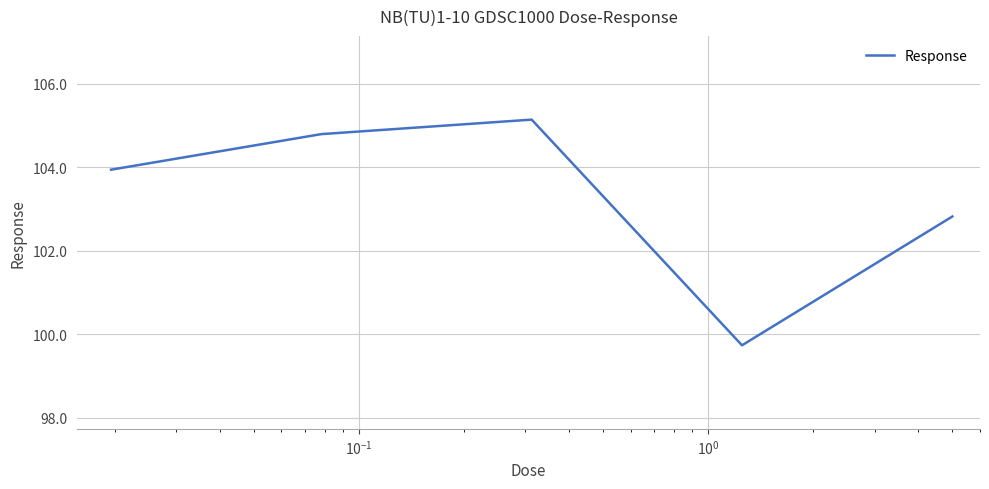

What is the difference between the maximum and minimum values?

5.4